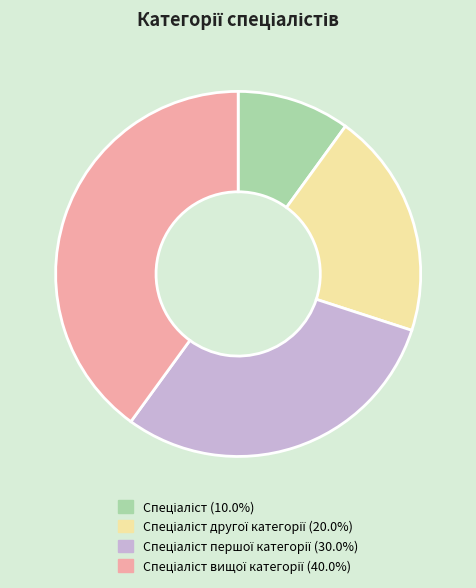

Does any single category account for the majority?

No